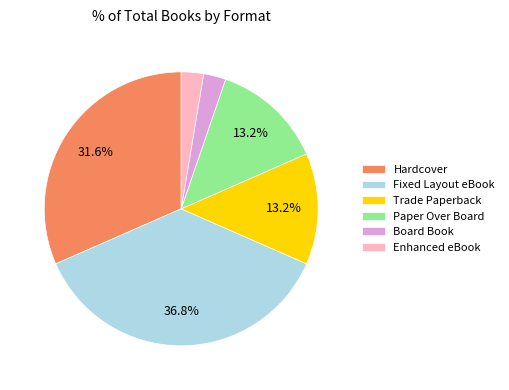

Does any single category account for the majority?

No